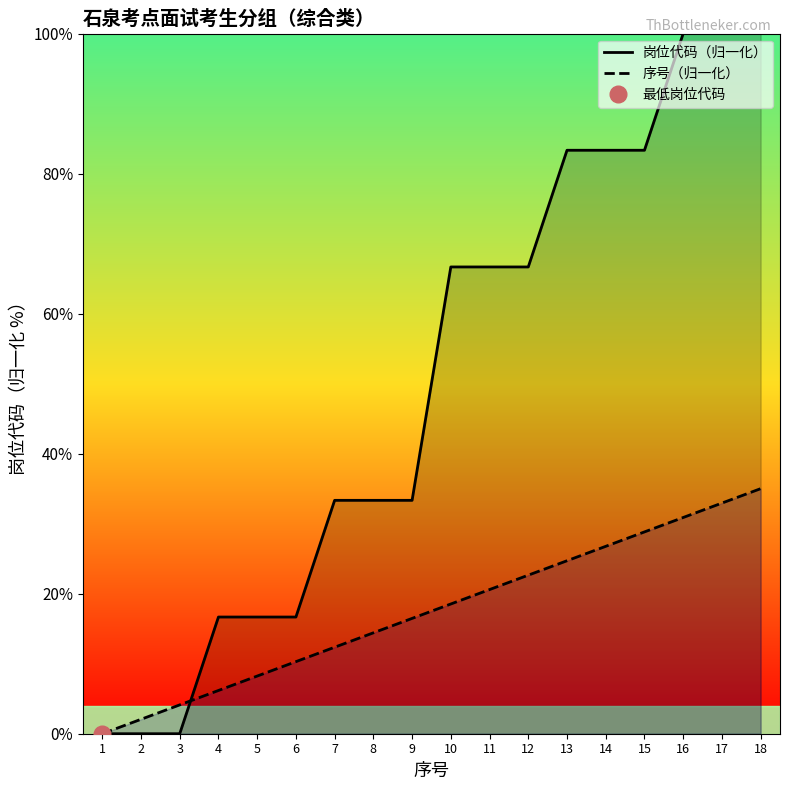

How many lines are shown in the chart?

2